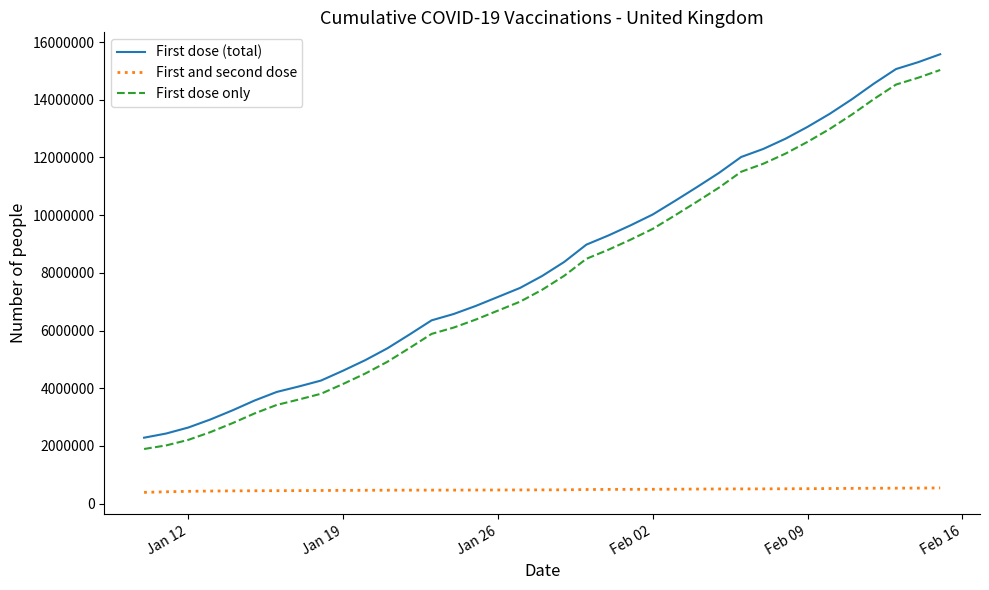

True or false: First dose only and First and second dose intersect in this chart.

False